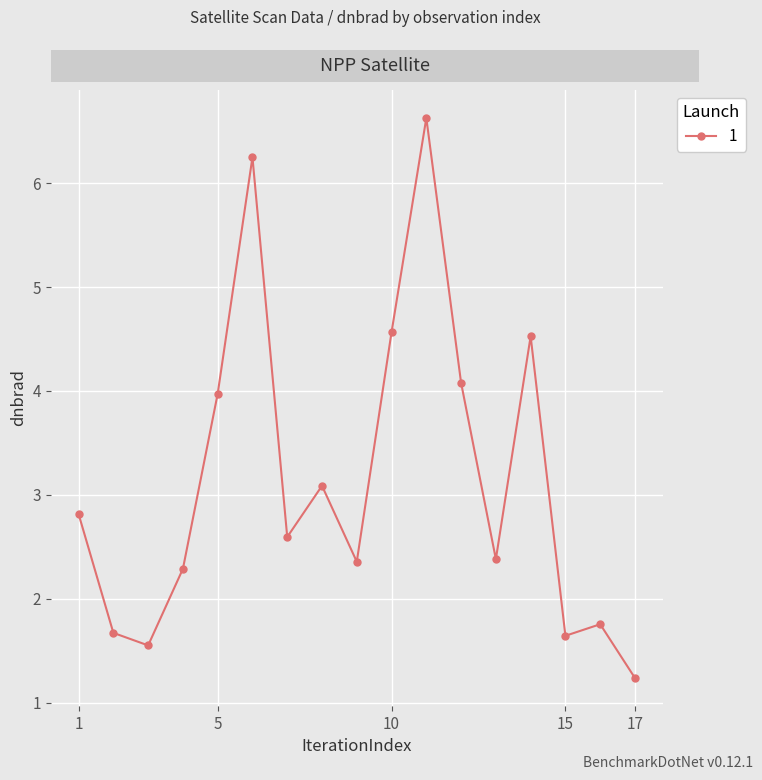

Does the chart have visible grid lines?

Yes